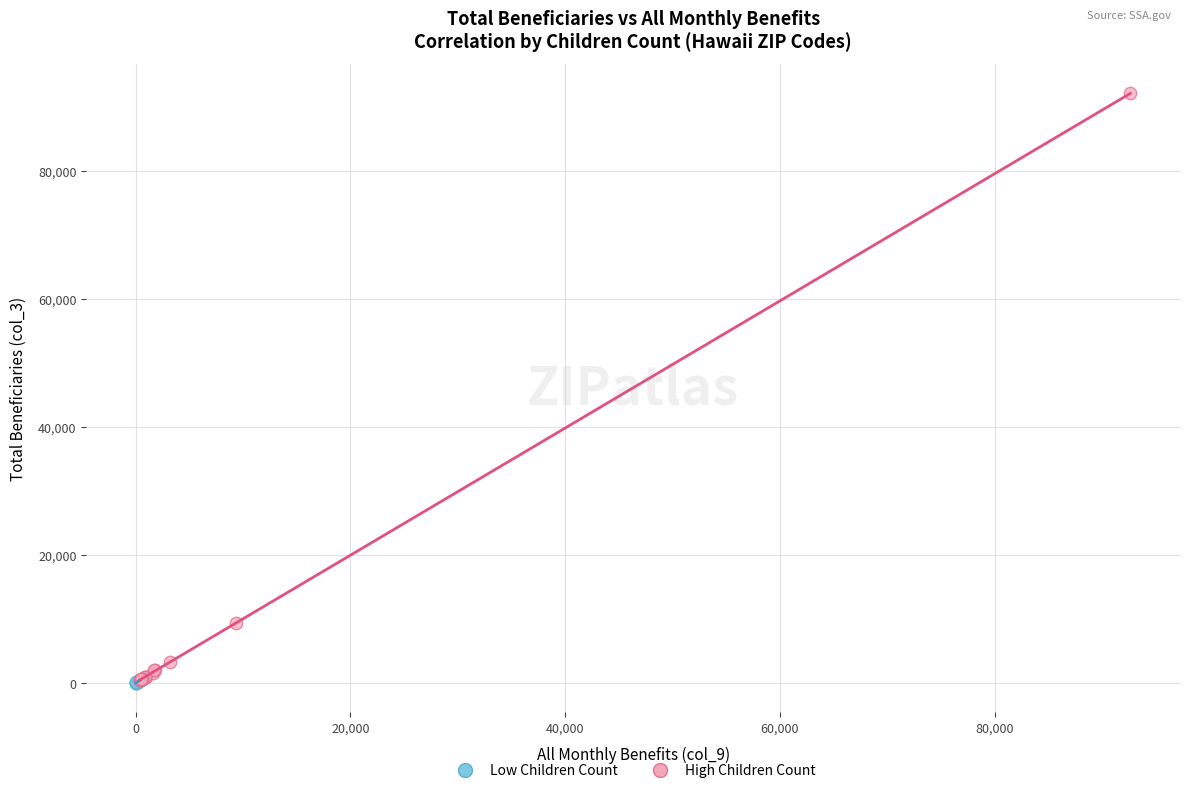

Which series contains the highest Y value?

High Children Count